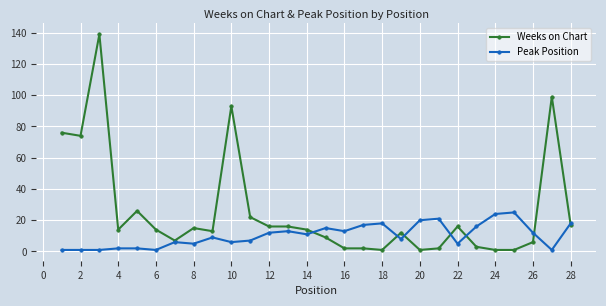

How many data points in Peak Position are less than 11?

14